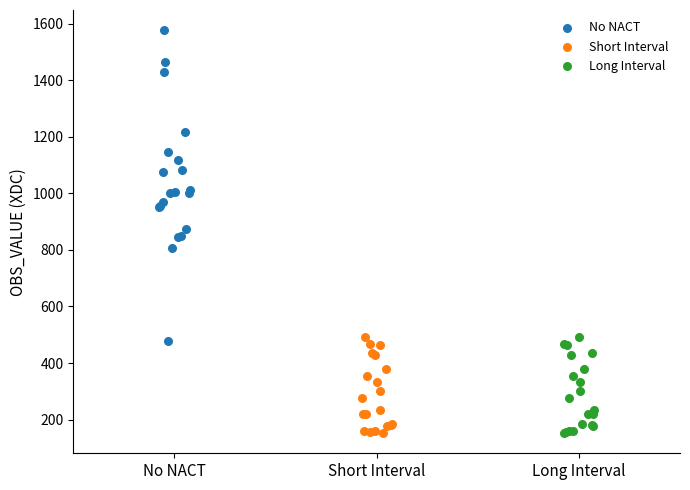

Which series has the widest spread of Y values?

No NACT